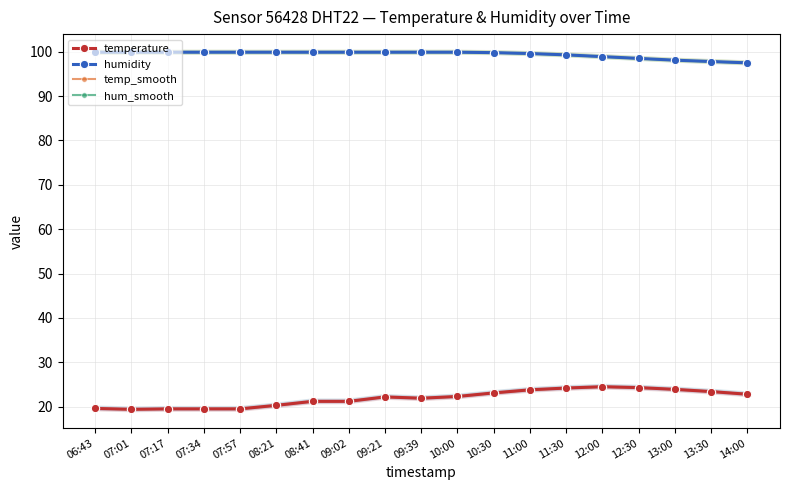

True or false: hum_smooth and temperature cross at least once.

False